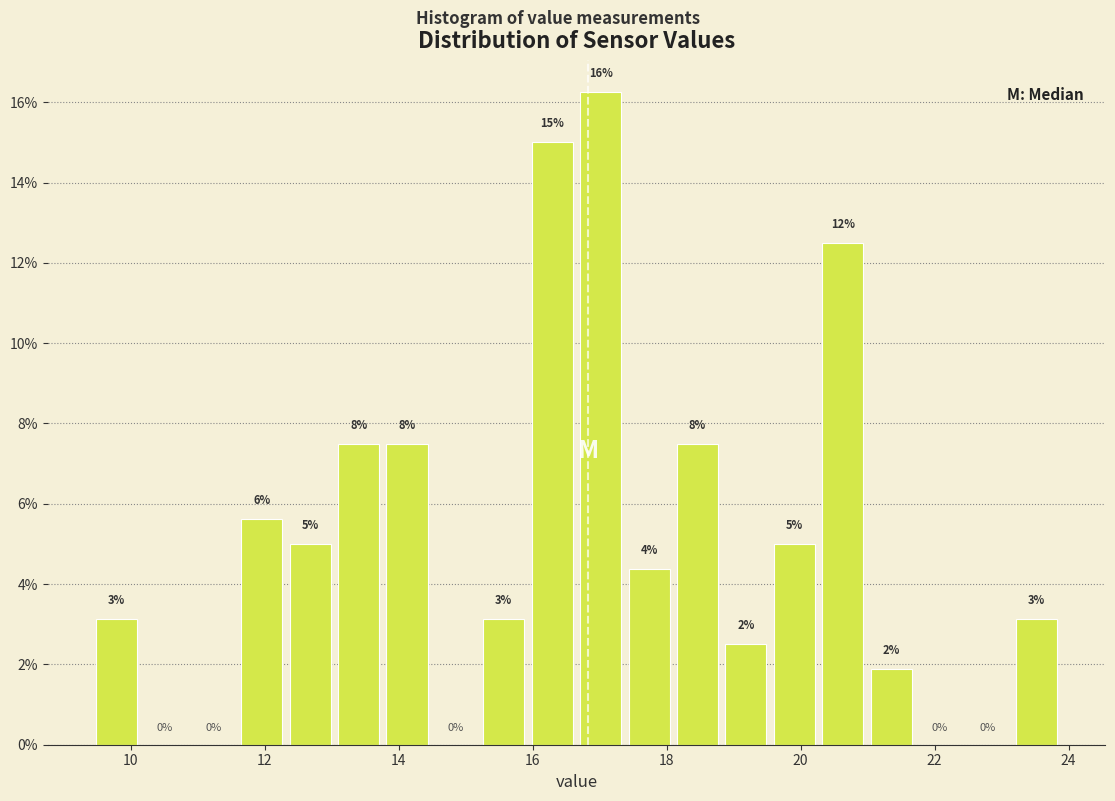

Read against the x-axis, roughly where is the centre of the tallest bar?

17.0